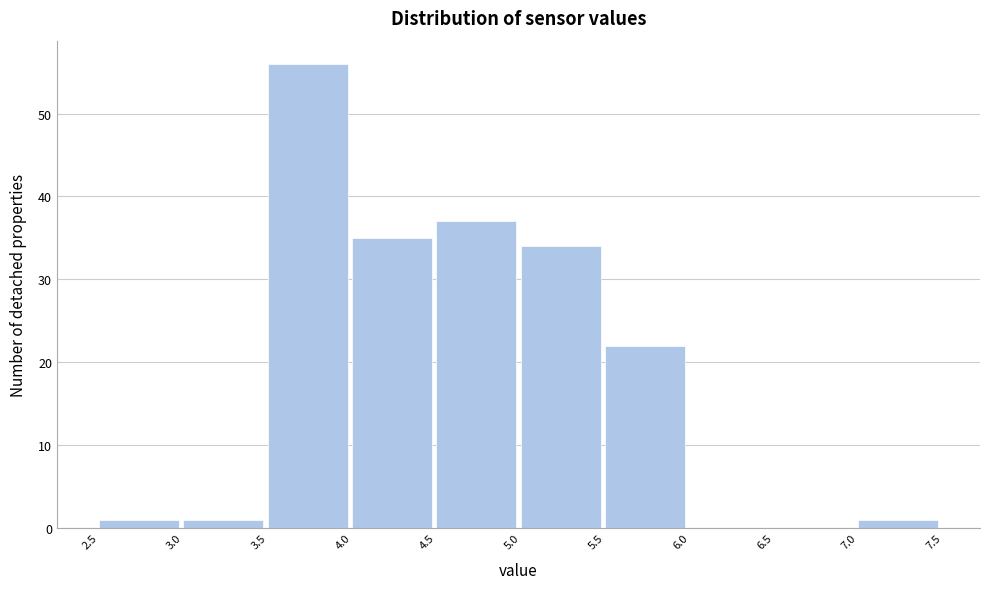

Reading left to right, transcribe this chart: for each bar, give the range it covers on the x-axis and its height. The values are not printed on the chart, so give them approximately, as read against the axis.

2.5 to 3.0: 1
3.0 to 3.5: 1
3.5 to 4.0: 56
4.0 to 4.5: 35
4.5 to 5.0: 37
5.0 to 5.5: 34
5.5 to 6.0: 22
6.0 to 6.5: 0
6.5 to 7.0: 0
7.0 to 7.5: 1